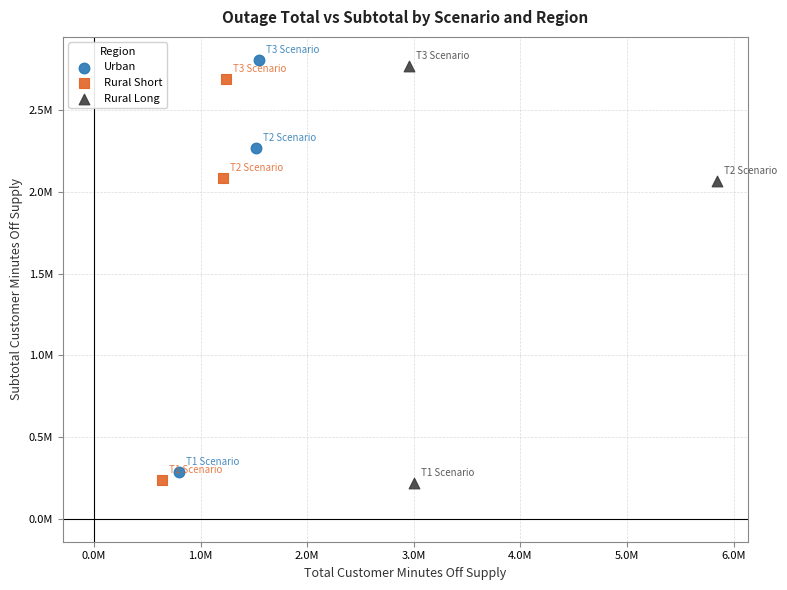

Which series contains the highest Y value?

Urban